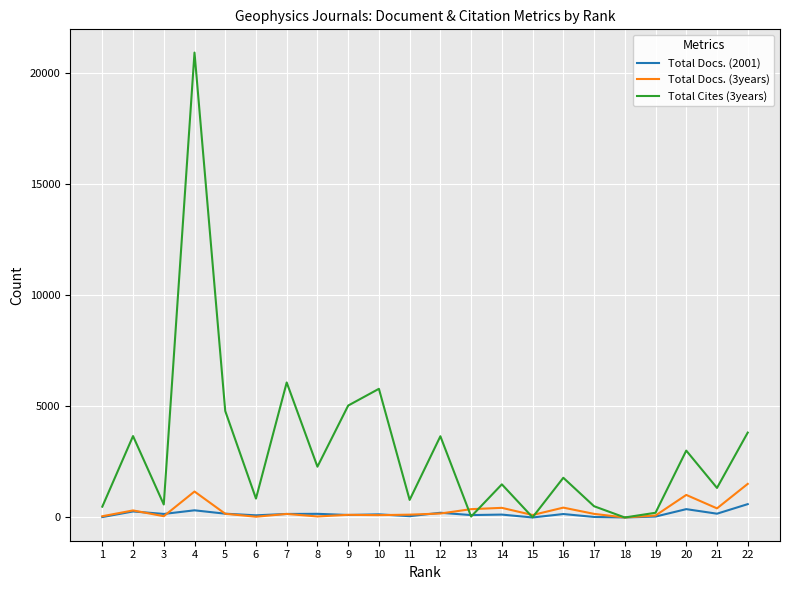

Where do Total Docs. (3years) and Total Cites (3years) first cross each other?

12 and 13